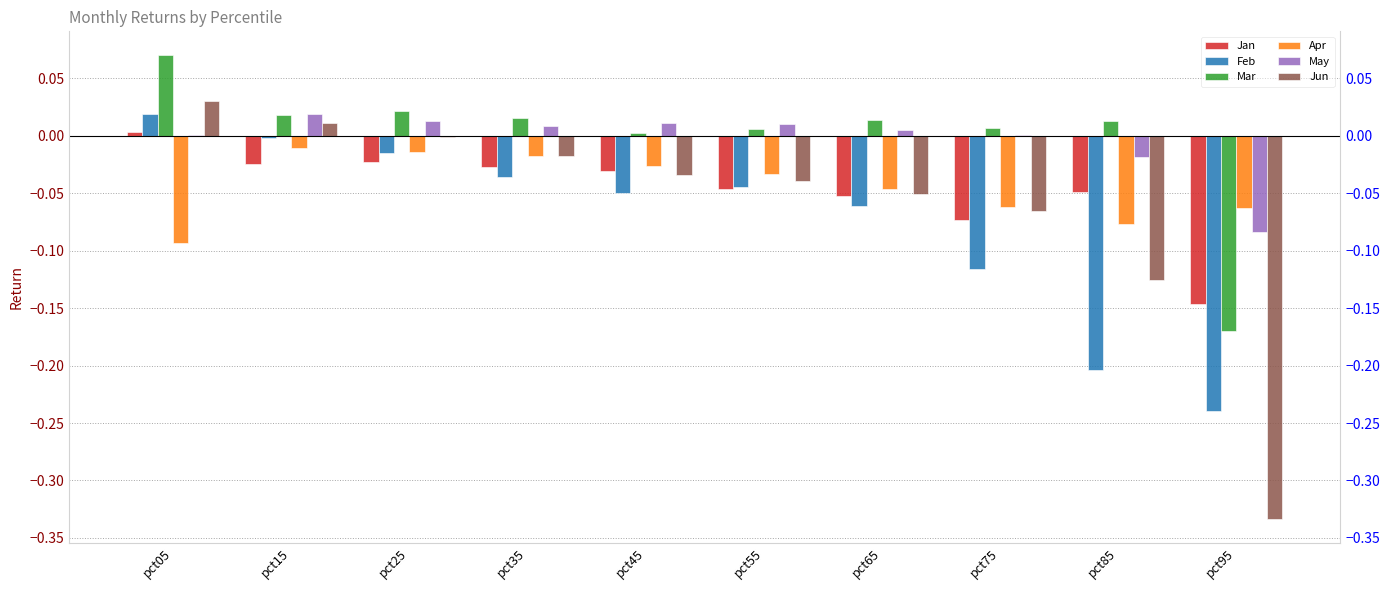

What is the spread (max minus min) of values at pct55?

0.1